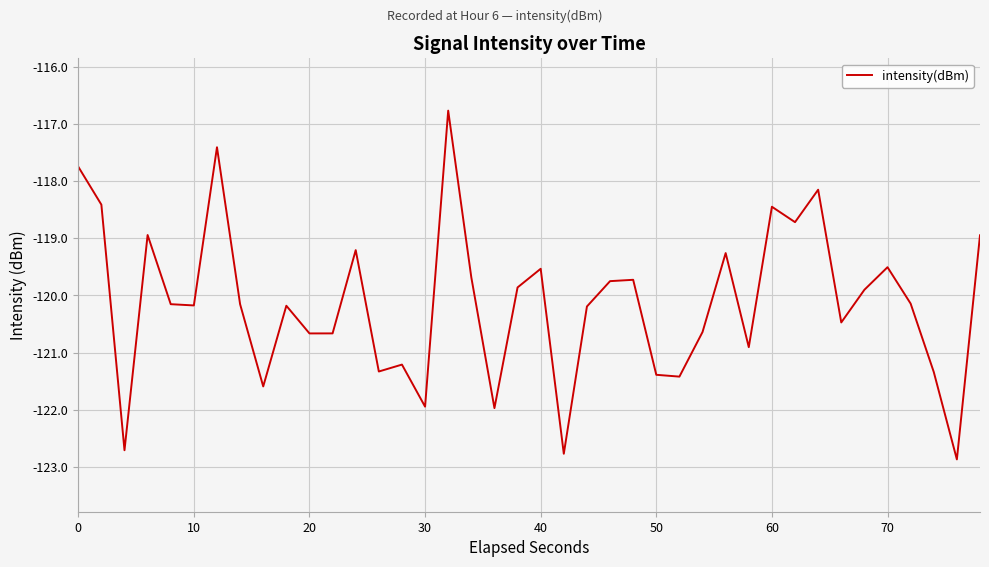

What is the minimum value shown in the chart?

-122.9